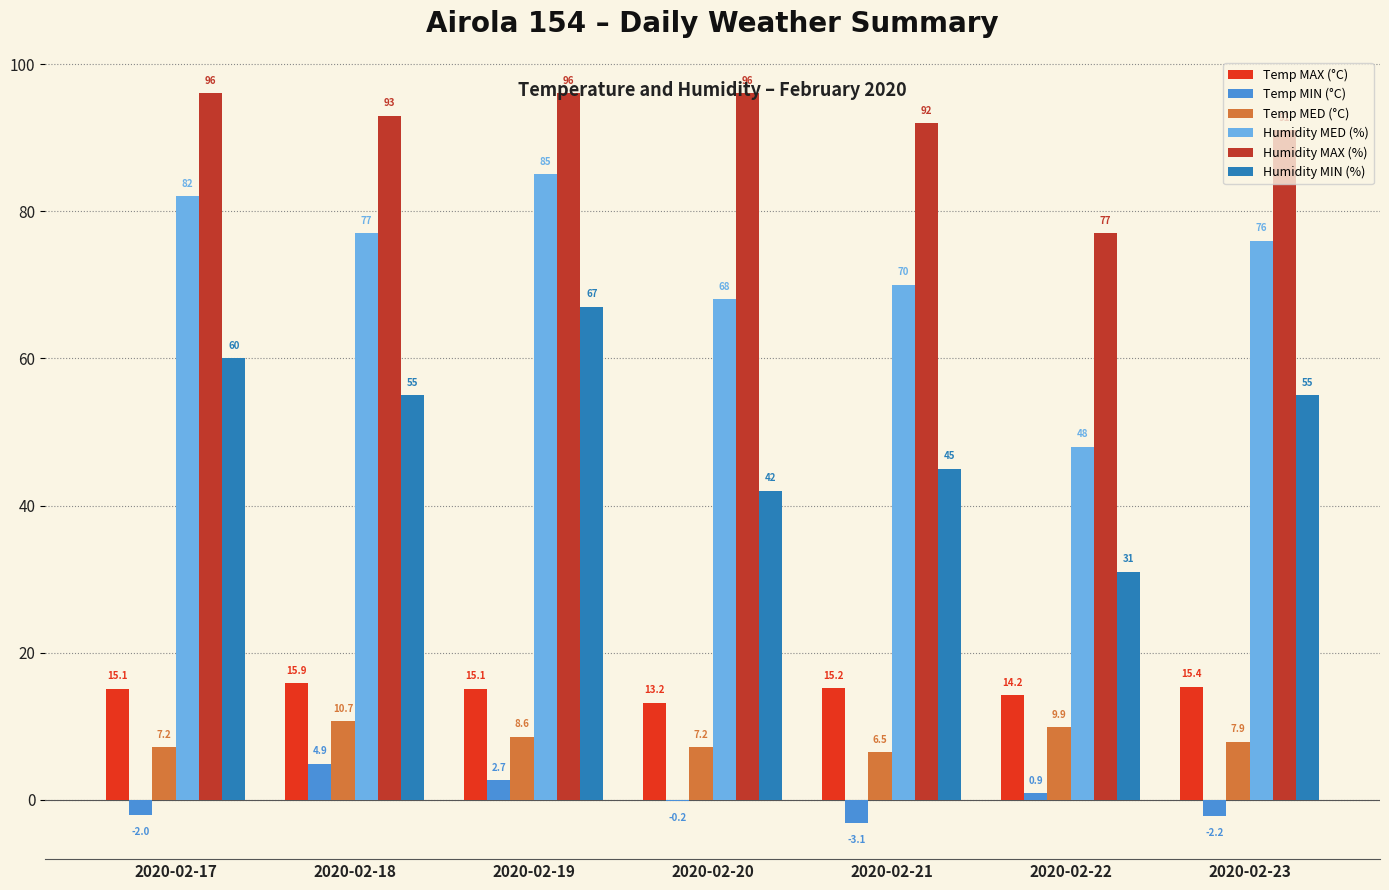

The value of Humidity MAX (%) at 2020-02-22 is 77.0. True or false?

True